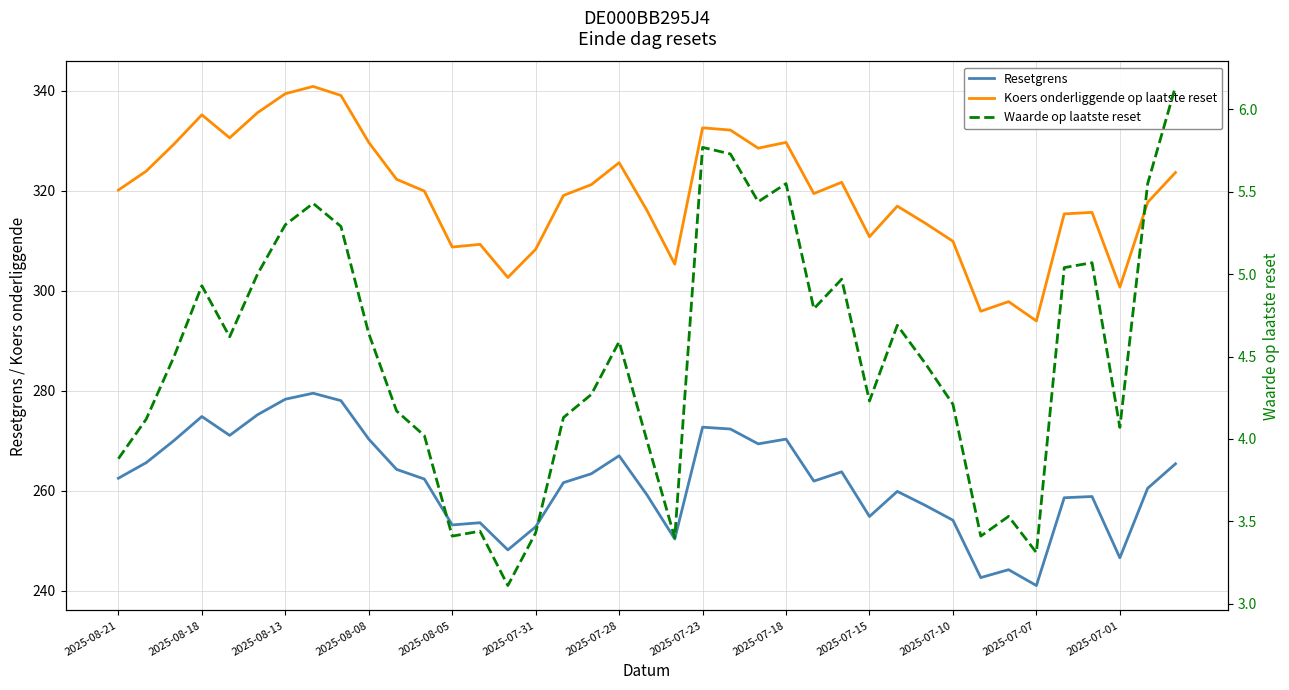

Rank the series by their maximum value, from lowest to highest.

Waarde op laatste reset, Resetgrens, Koers onderliggende op laatste reset